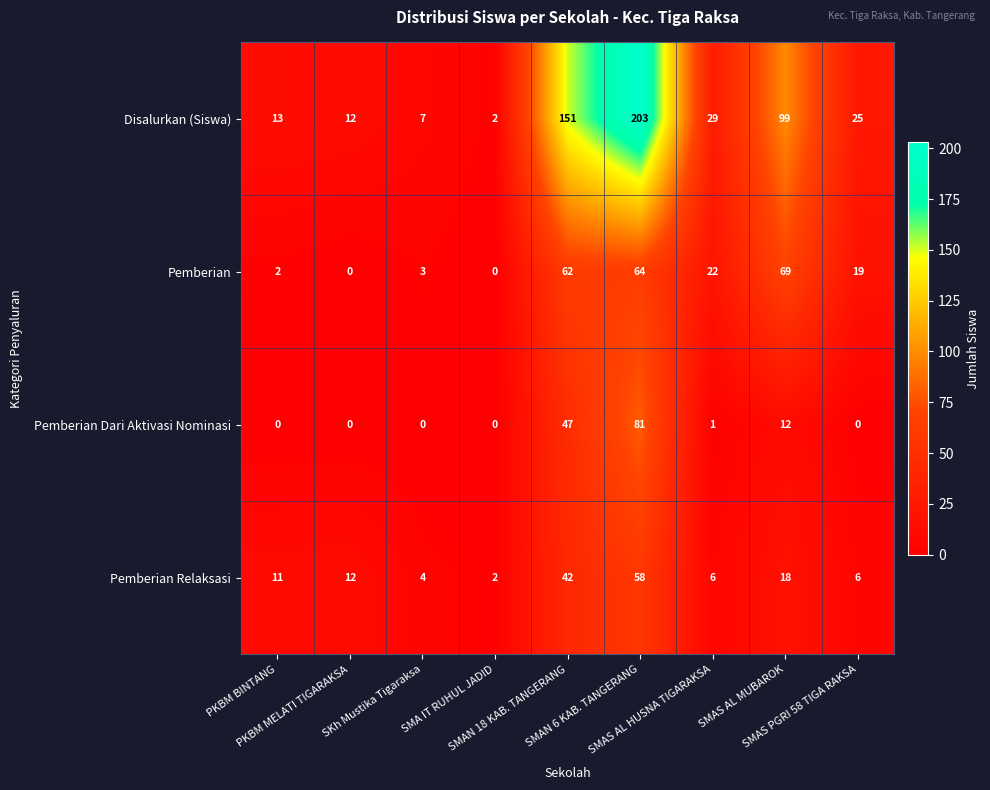

What is the difference between the maximum and minimum values in the Pemberian series?

69